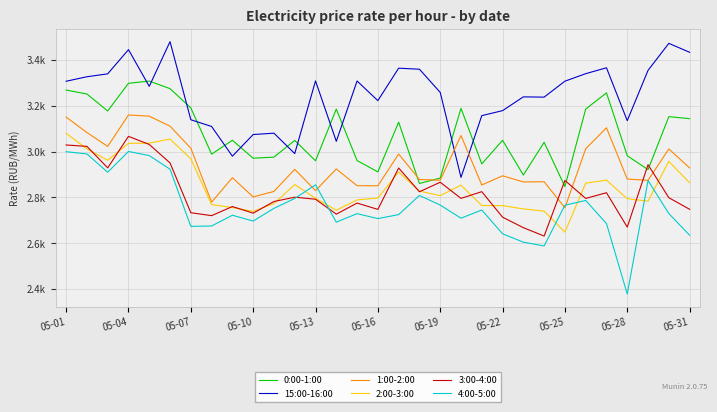

Is this an area chart (filled region under the line)?

No